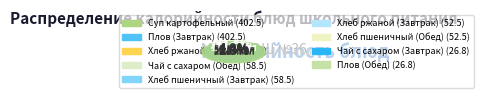

How much of the chart is everything except Хлеб пшеничный (Завтрак)?

95.1%